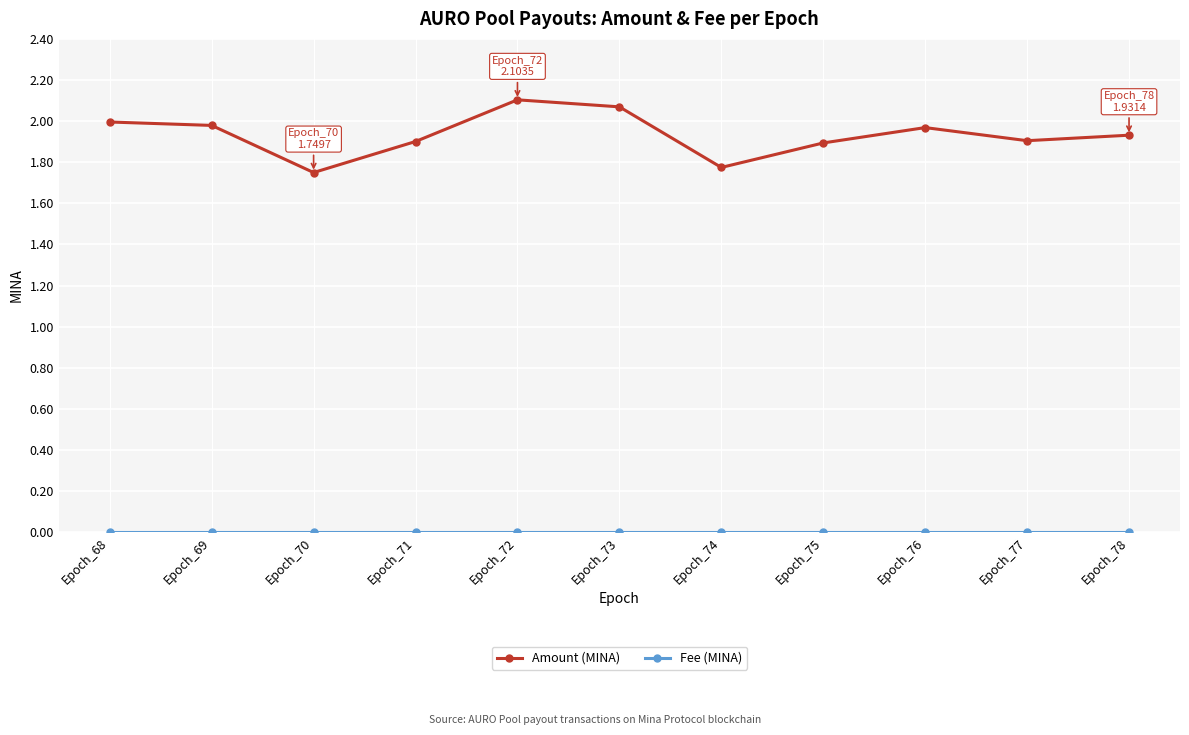

Is it true that Amount (MINA) equals 1.9 at Epoch_71?

True